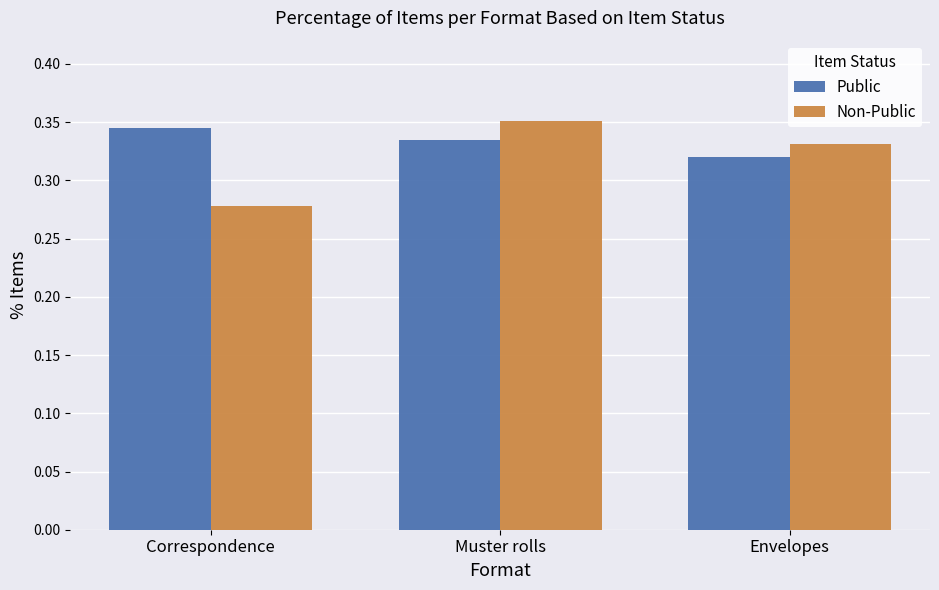

At which category does the chart reach its minimum across all series?

Correspondence